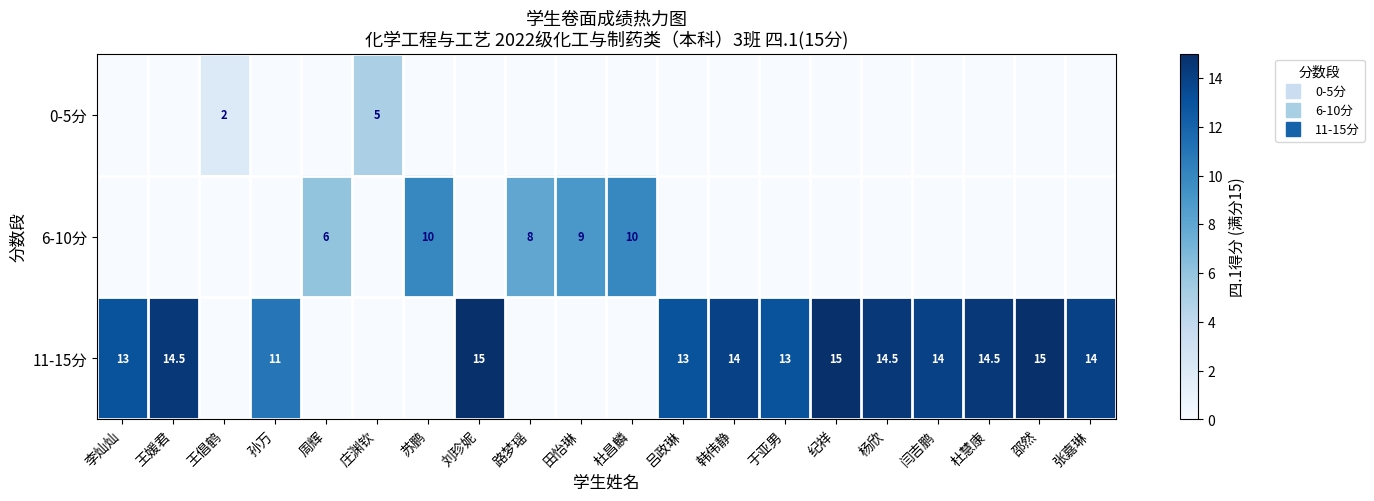

Is the value of 11-15分 at 吕政琳 greater than the value of 0-5分 at 张嘉琳?

Yes